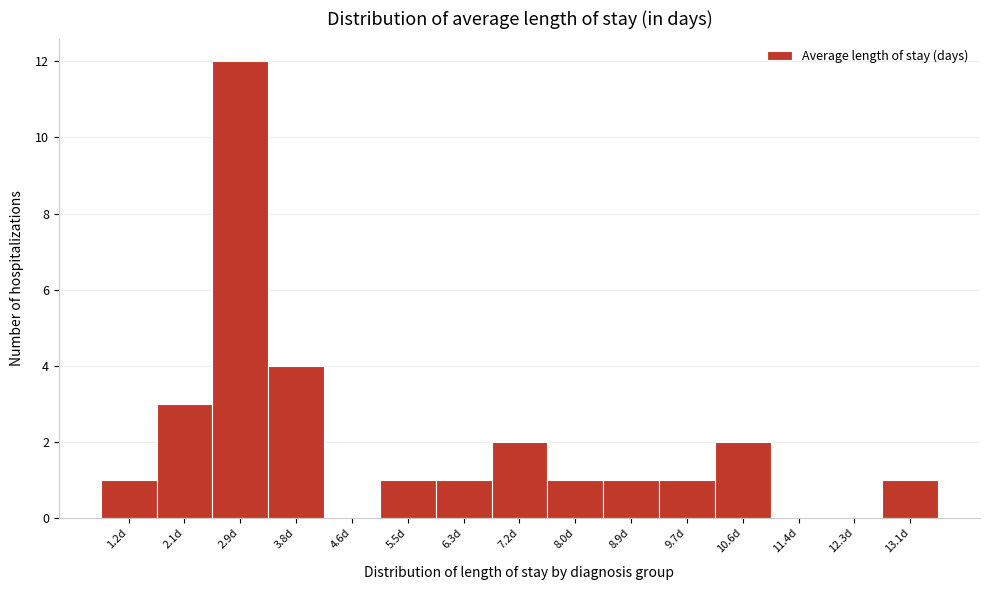

Reading right to left, transcribe all the data shown in this chart.

13.1d=1	12.3d=0	11.4d=0	10.6d=2	9.7d=1	8.9d=1	8.0d=1	7.2d=2	6.3d=1	5.5d=1	4.6d=0	3.8d=4	2.9d=12	2.1d=3	1.2d=1